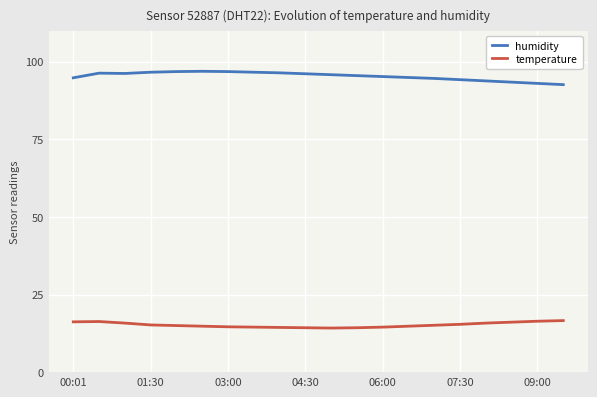

Which series has the largest range (max minus min)?

humidity